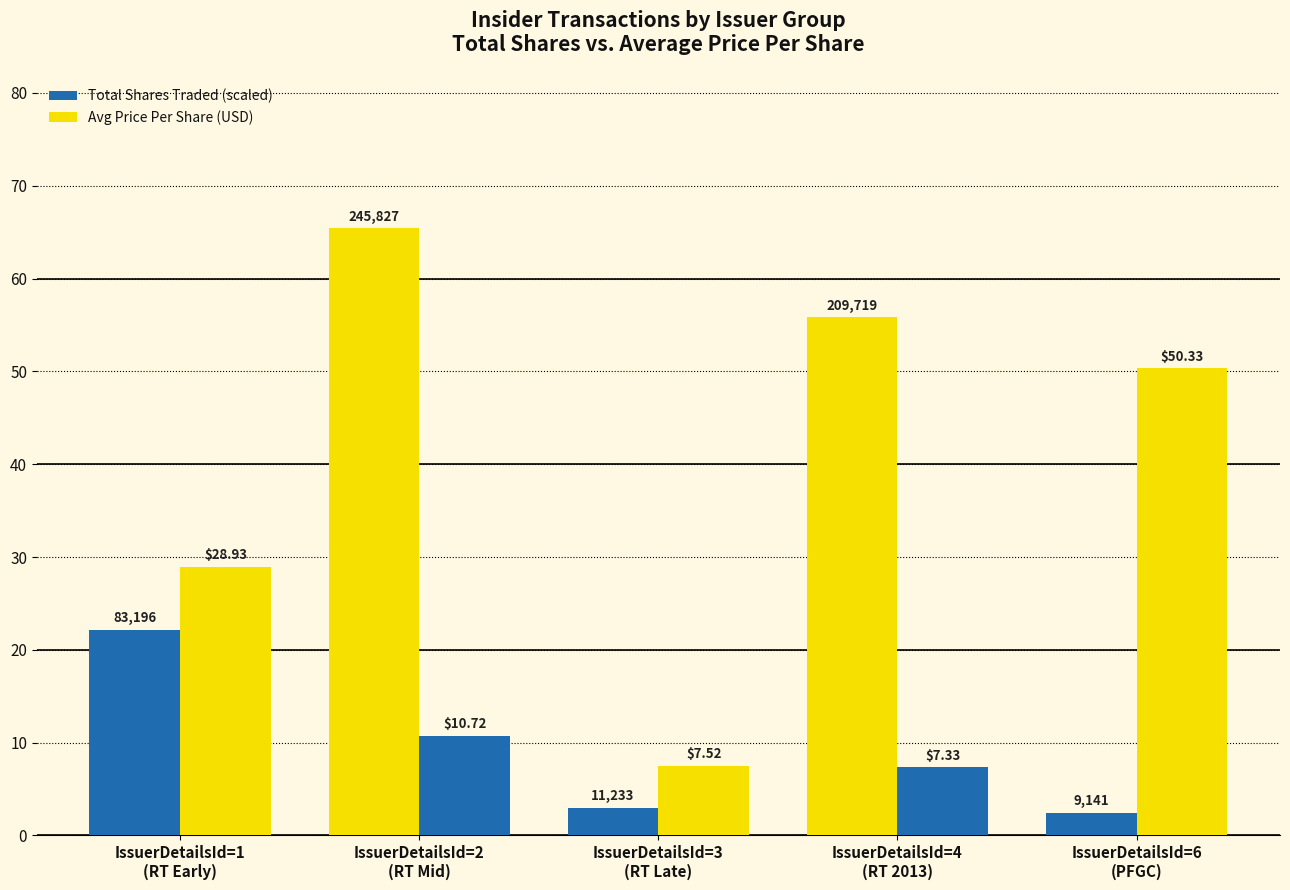

How many data points does each series have?

5